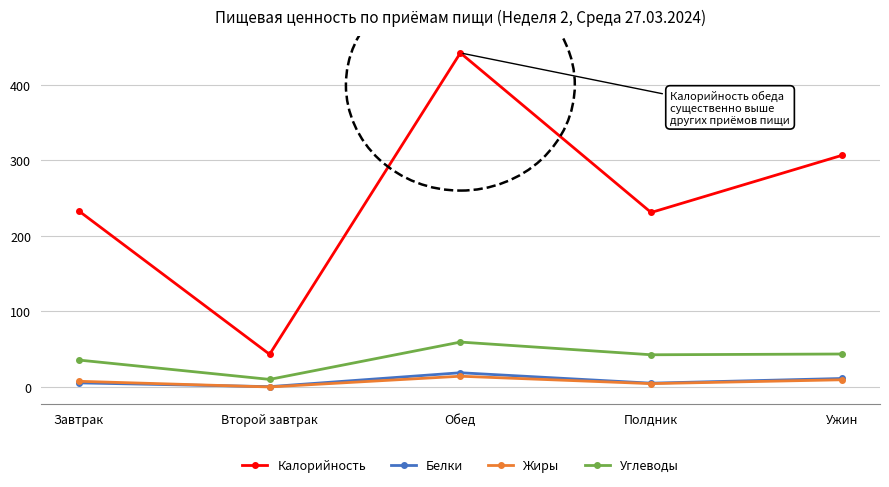

What is the value of the Калорийность point at the 2nd from the left?

43.3